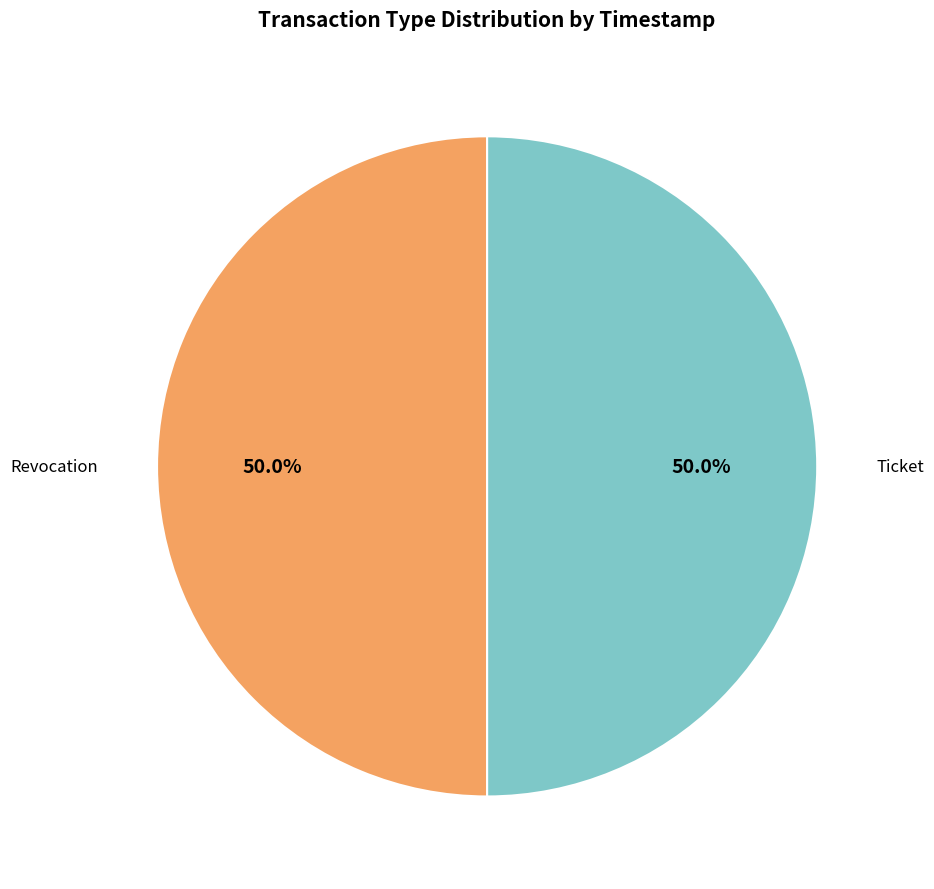

Is it true that Ticket is 50% of the pie?

True